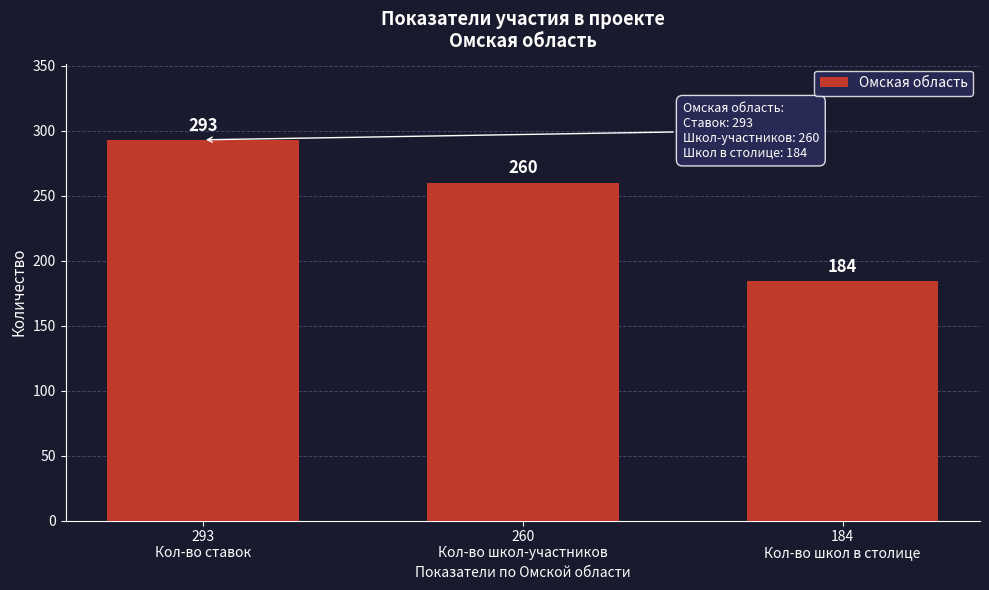

Reading left to right, transcribe all the data shown in this chart.

293	260	184